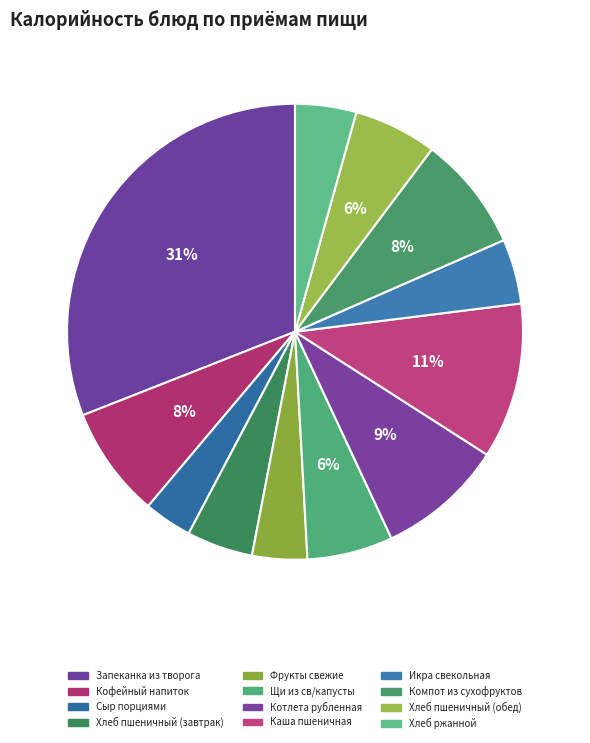

Is Икра свекольная the majority of the pie?

No